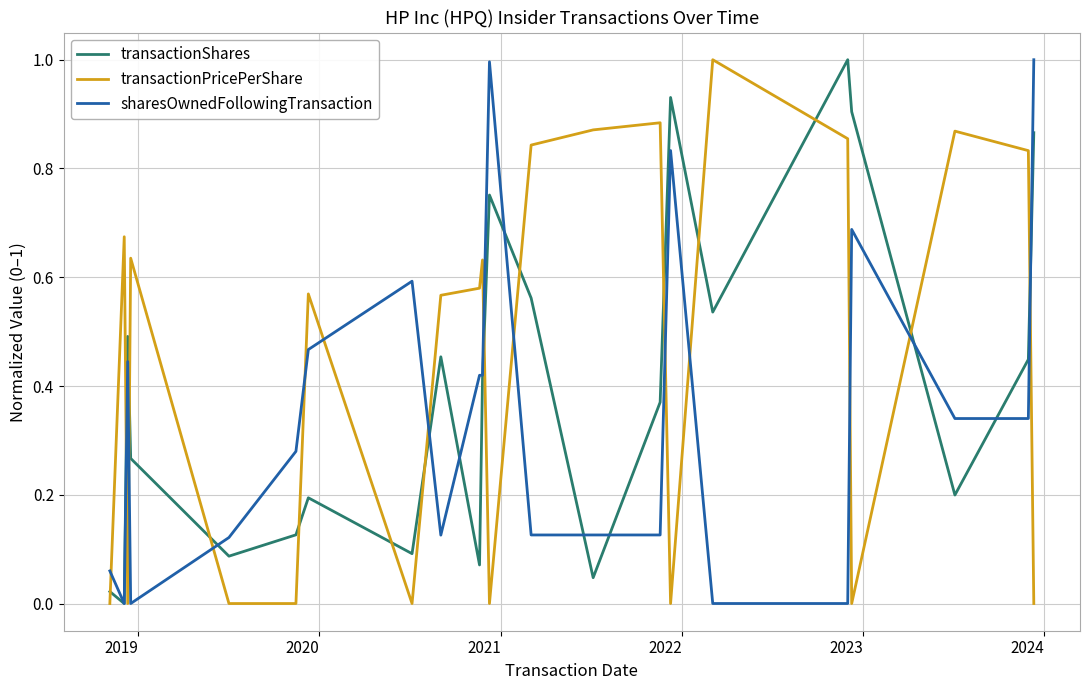

Which series has the largest total across all categories?

transactionPricePerShare